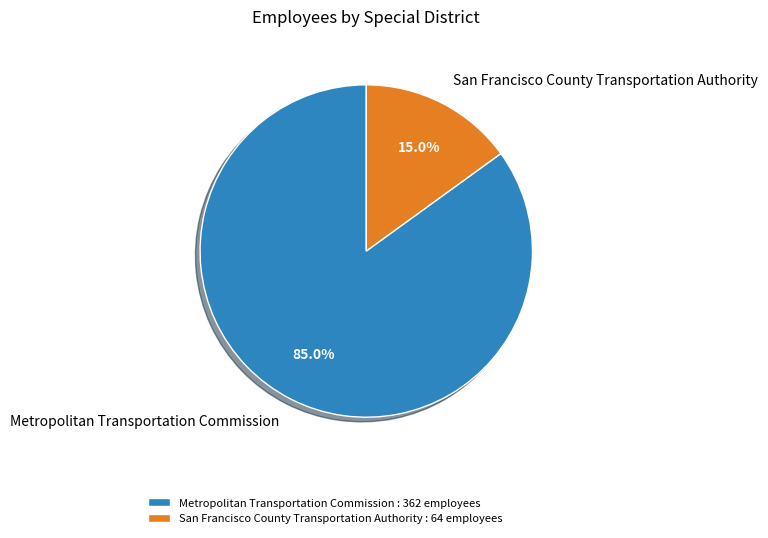

To the nearest percent, what portion does Metropolitan Transportation Commission represent?

85%